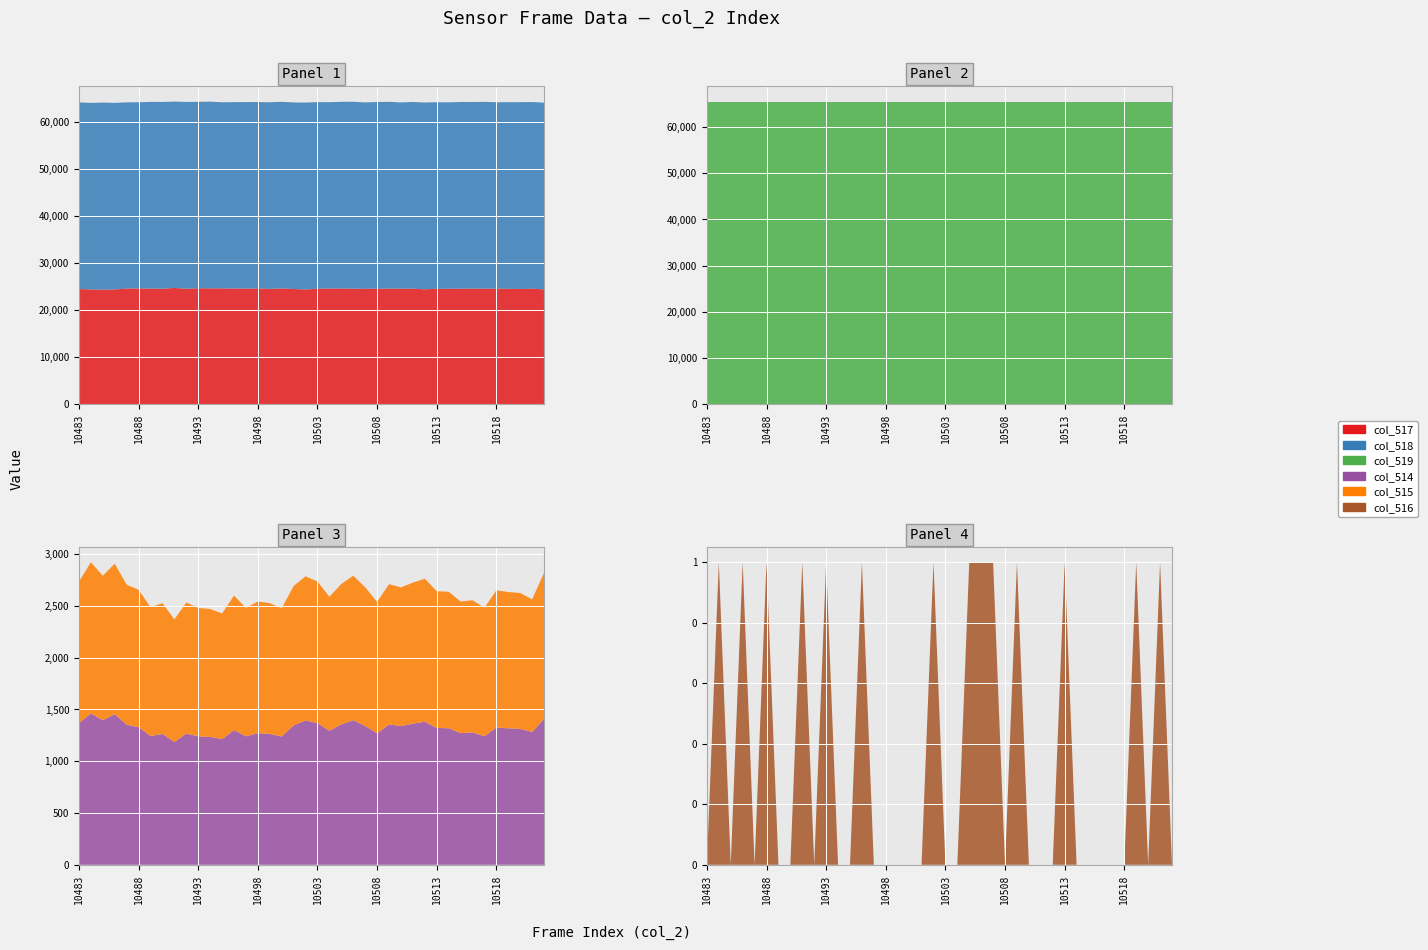

Reading left to right, what are all the values shown in this chart?

col_517: 24478	24406	24350	24394	24587	24611	24578	24543	24718	24539	24640	24626	24619	24591	24573	24611	24504	24614	24482	24389	24550	24590	24606	24558	24526	24551	24573	24566	24553	24427	24535	24539	24559	24573	24553	24573	24526	24495	24551	24405
col_518: 39690	39668	39790	39687	39596	39596	39714	39729	39632	39730	39655	39709	39584	39641	39669	39645	39699	39686	39685	39744	39690	39627	39697	39750	39645	39716	39729	39606	39715	39727	39679	39651	39705	39685	39741	39637	39692	39728	39702	39720
col_519: 65535	65535	65535	65535	65535	65535	65535	65535	65535	65535	65535	65535	65535	65535	65535	65535	65535	65535	65535	65535	65535	65535	65535	65535	65535	65535	65535	65535	65535	65535	65535	65535	65535	65535	65535	65535	65535	65535	65535	65535
col_514: 1367	1461	1395	1454	1352	1328	1243	1263	1185	1266	1240	1235	1213	1300	1240	1271	1263	1238	1346	1393	1367	1294	1356	1396	1340	1269	1355	1339	1362	1381	1321	1318	1271	1277	1241	1325	1317	1312	1282	1410
col_515: 1367	1460	1395	1453	1352	1327	1243	1263	1184	1266	1239	1235	1213	1299	1240	1271	1263	1238	1346	1392	1367	1294	1355	1395	1339	1269	1354	1339	1362	1381	1320	1318	1271	1277	1241	1325	1316	1312	1281	1410
col_516: 0	1	0	1	0	1	0	0	1	0	1	0	0	1	0	0	0	0	0	1	0	0	1	1	1	0	1	0	0	0	1	0	0	0	0	0	1	0	1	0